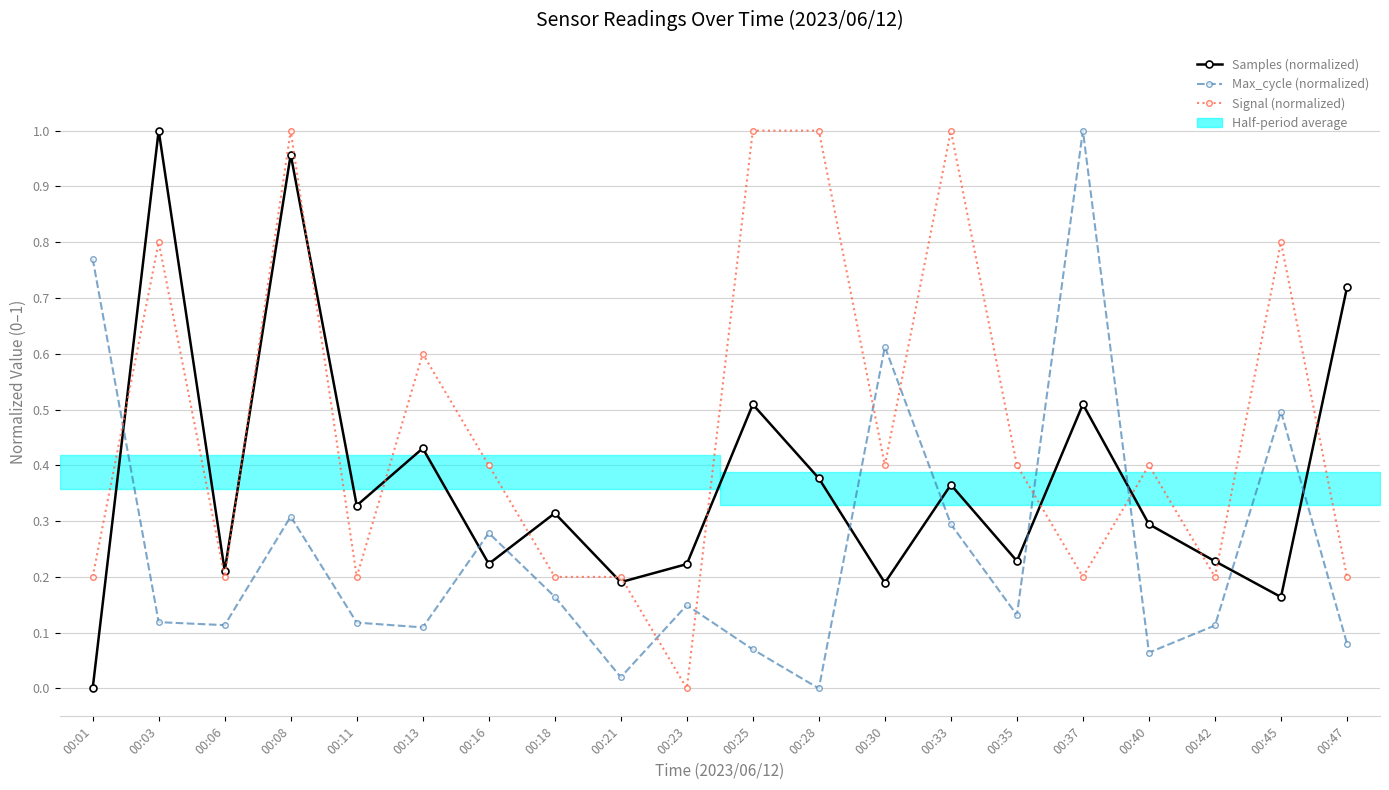

Which series has the largest range (max minus min)?

Samples (normalized)